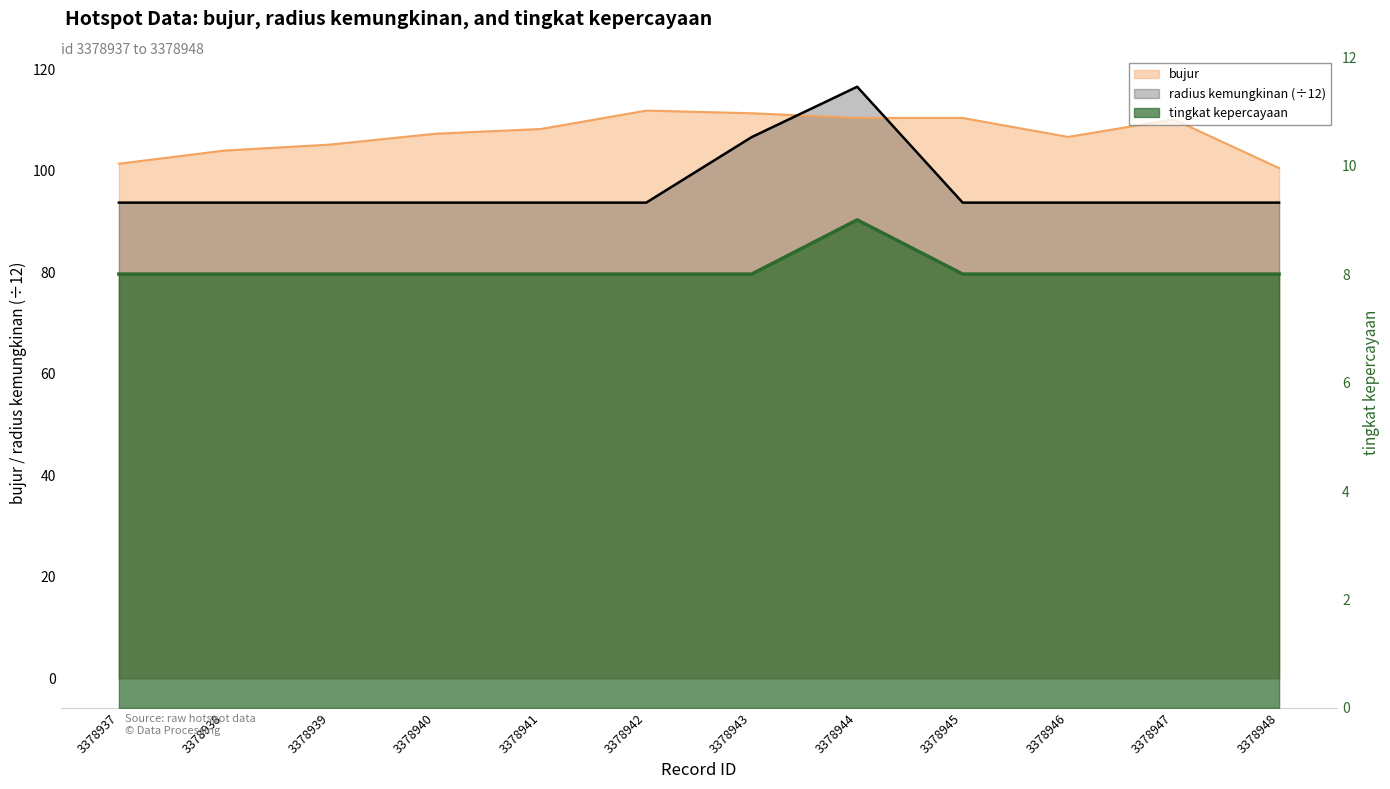

The radius kemungkinan series shows 93.8 at 3378940. True or false?

True